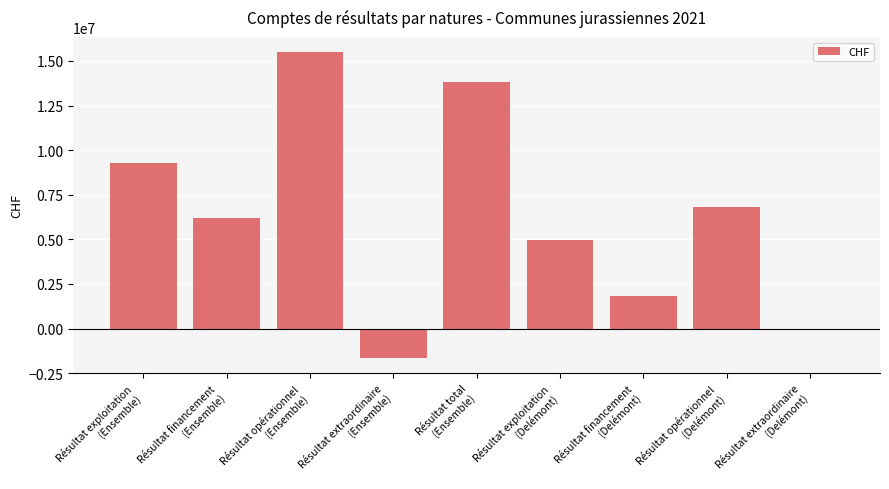

Count the number of values greater than 6220064.

5